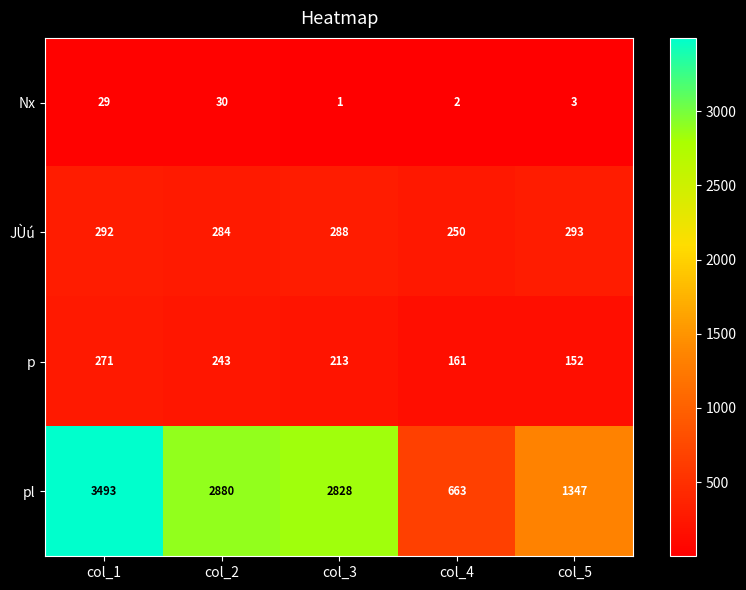

Which series has the largest total across all categories?

pl